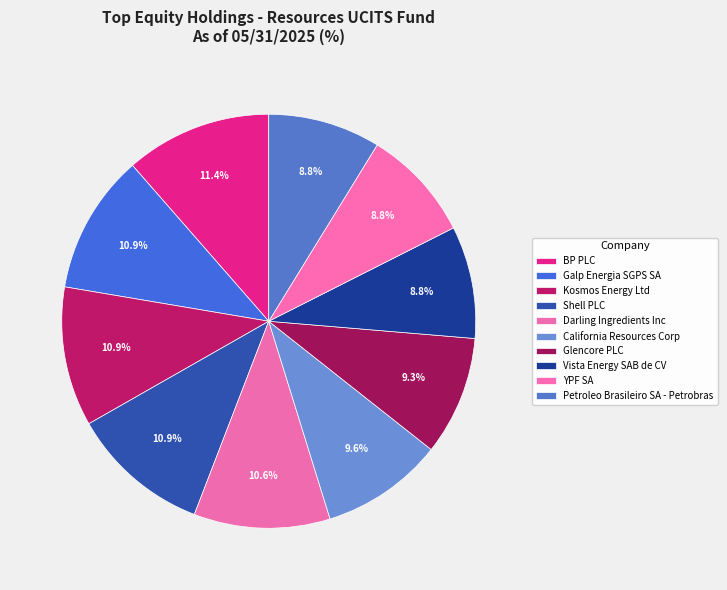

How many slices are in this pie chart?

10